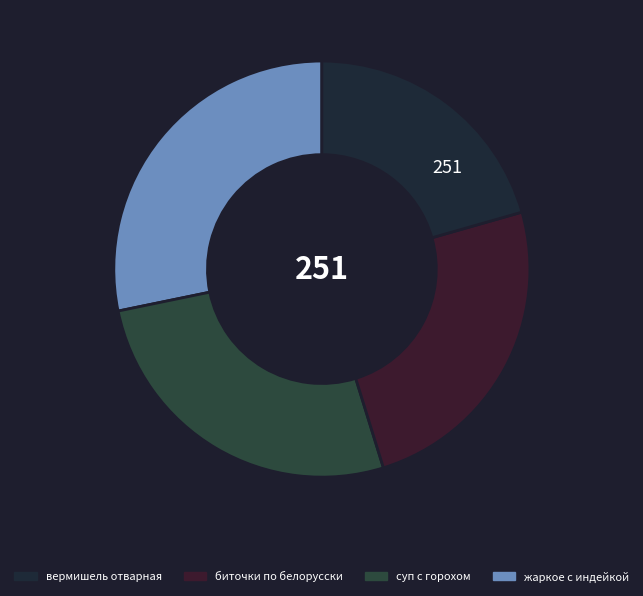

Does any single category account for the majority?

No